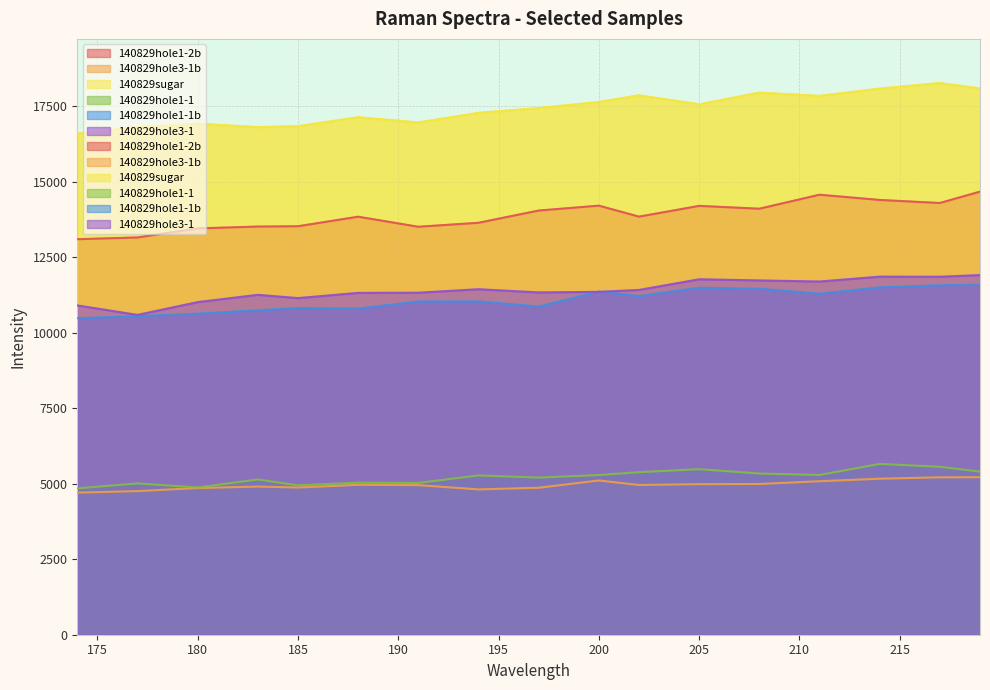

How many values in the 140829hole3-1b series exceed 4959?

8